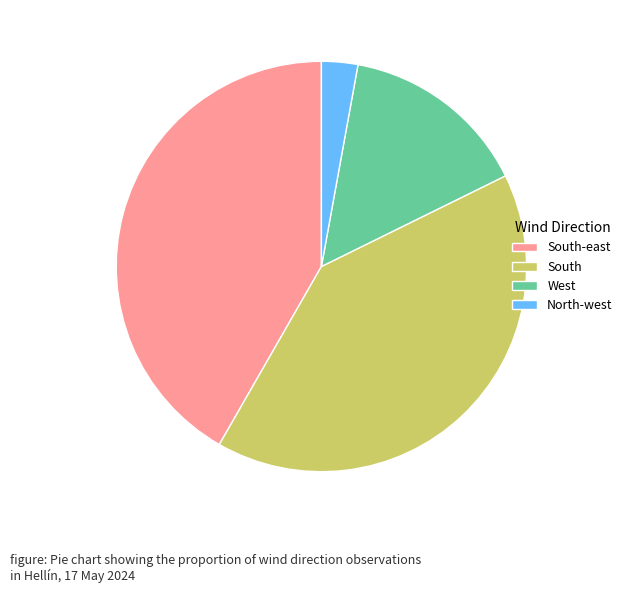

What is the smallest slice in the pie chart?

North-west